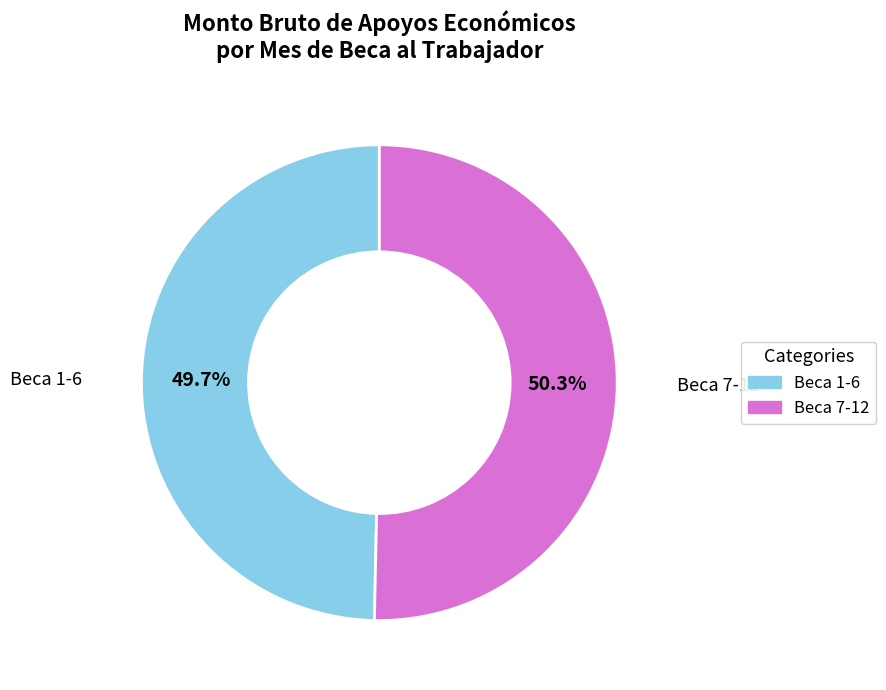

Count the number of slices in the pie.

2